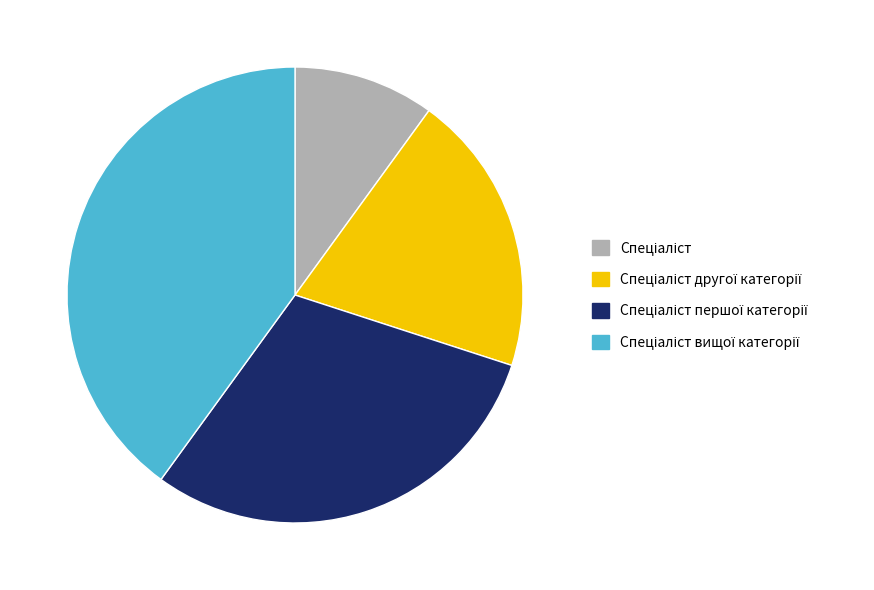

How many slices are in this pie chart?

4